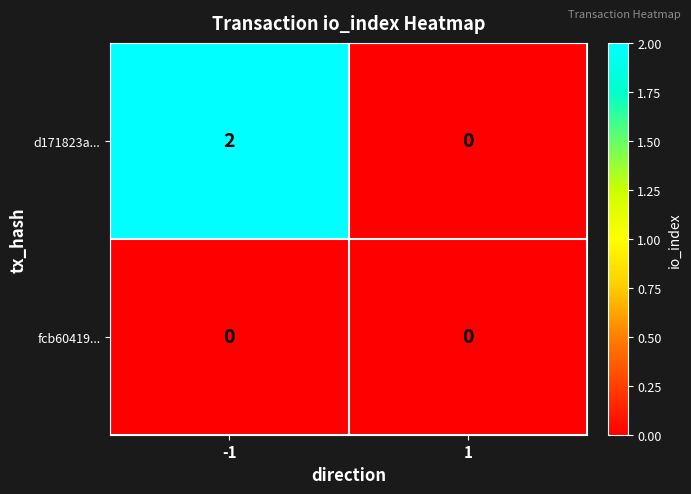

Rank the series by their maximum value, from highest to lowest.

d171823a..., fcb60419...